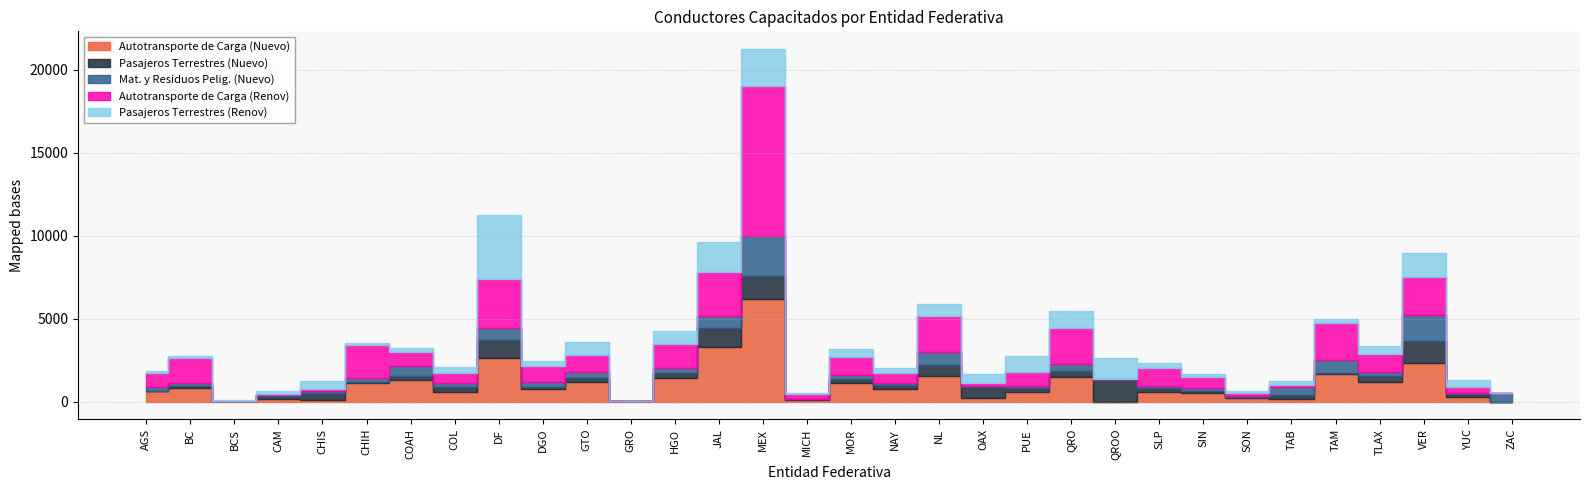

Which series has the widest spread of values?

Autotransporte de Carga (Renov)